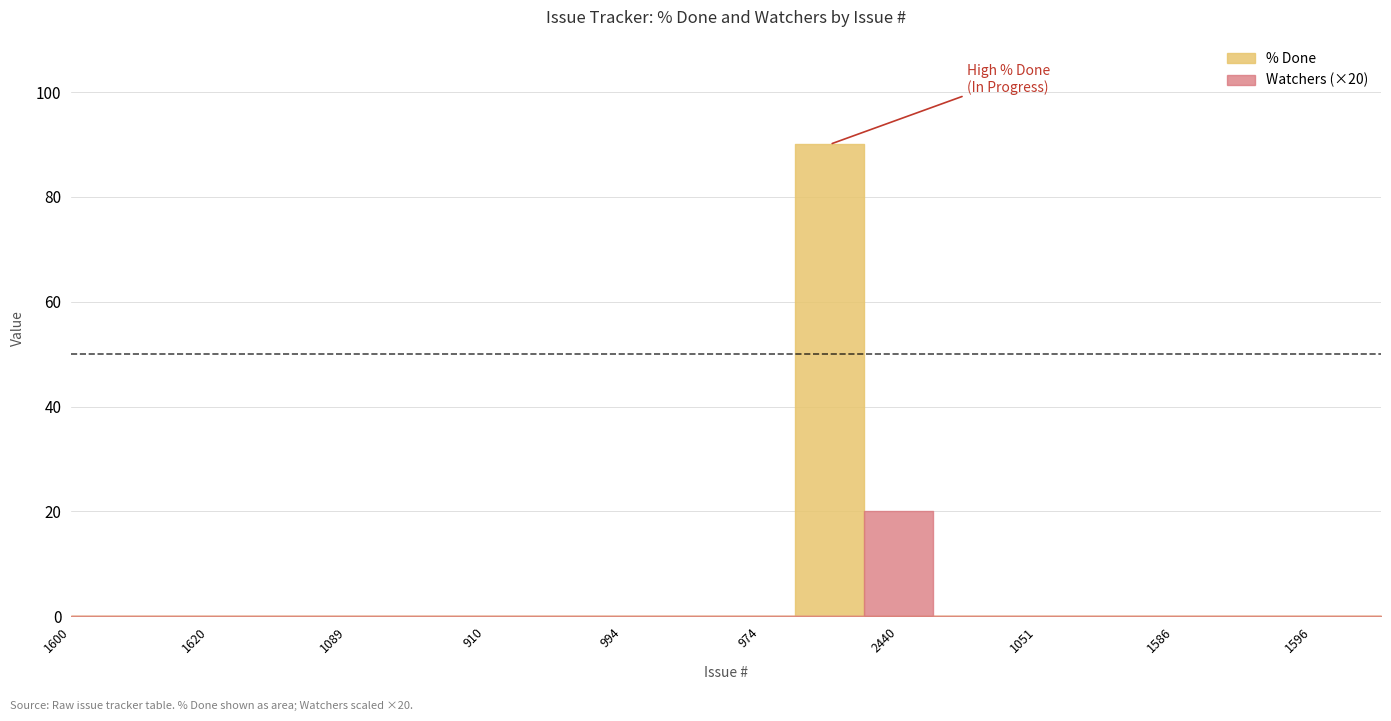

List the series in order of their peak value, lowest first.

Watchers, % Done